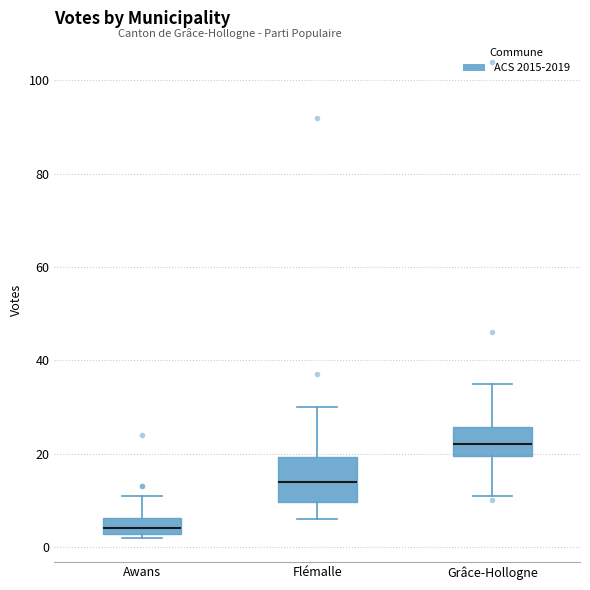

Comparing the boxes themselves (not the whiskers), which one is the tallest?

Flémalle